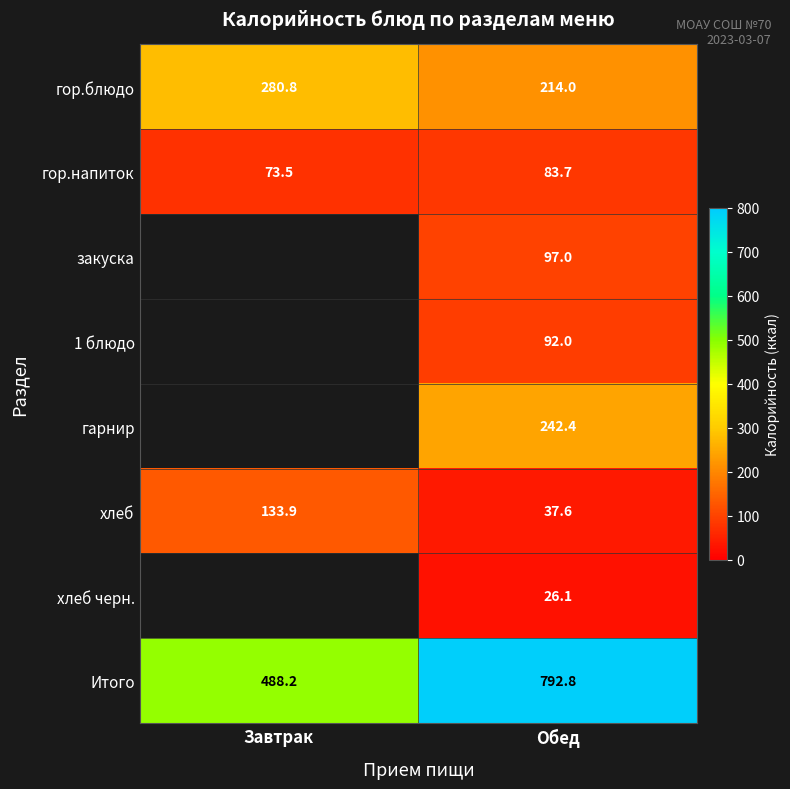

What is the lowest value of the хлеб series?

37.6